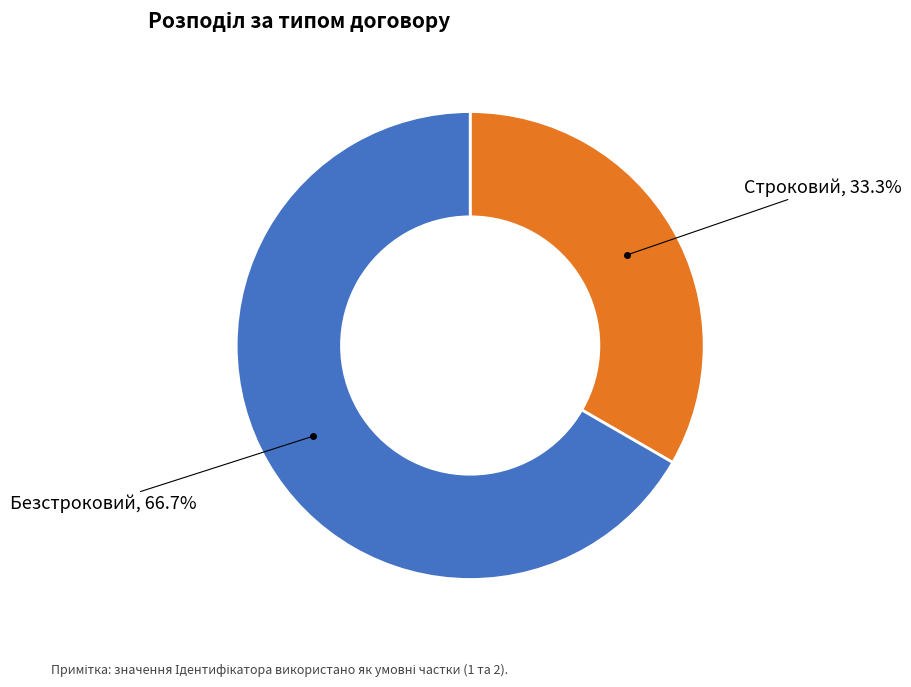

Rank the categories by value from highest to lowest.

Безстроковий, Строковий